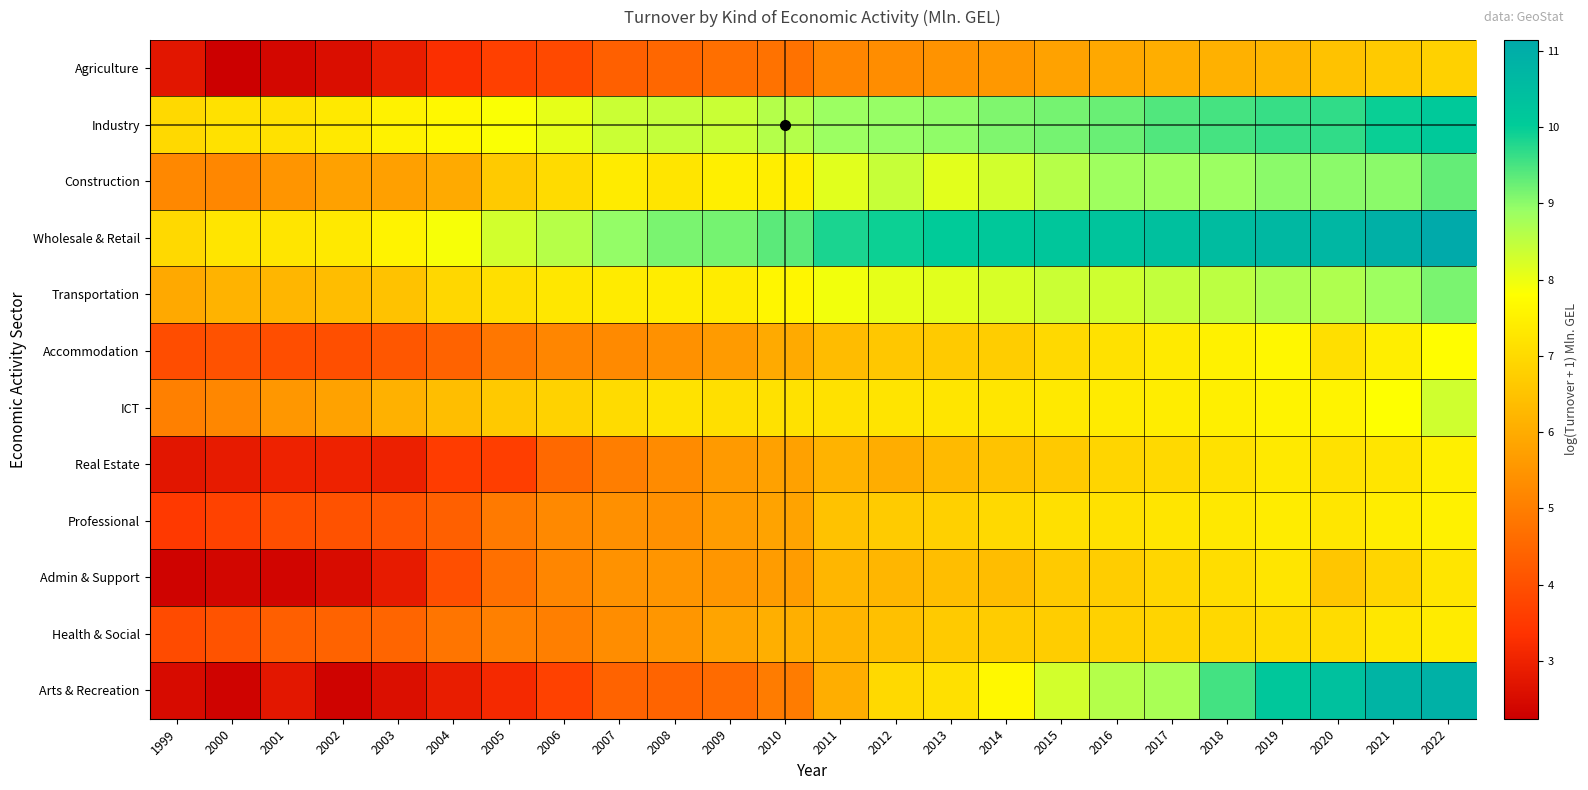

Which series changed the most between 2004 and 2019?

Arts & Recreation